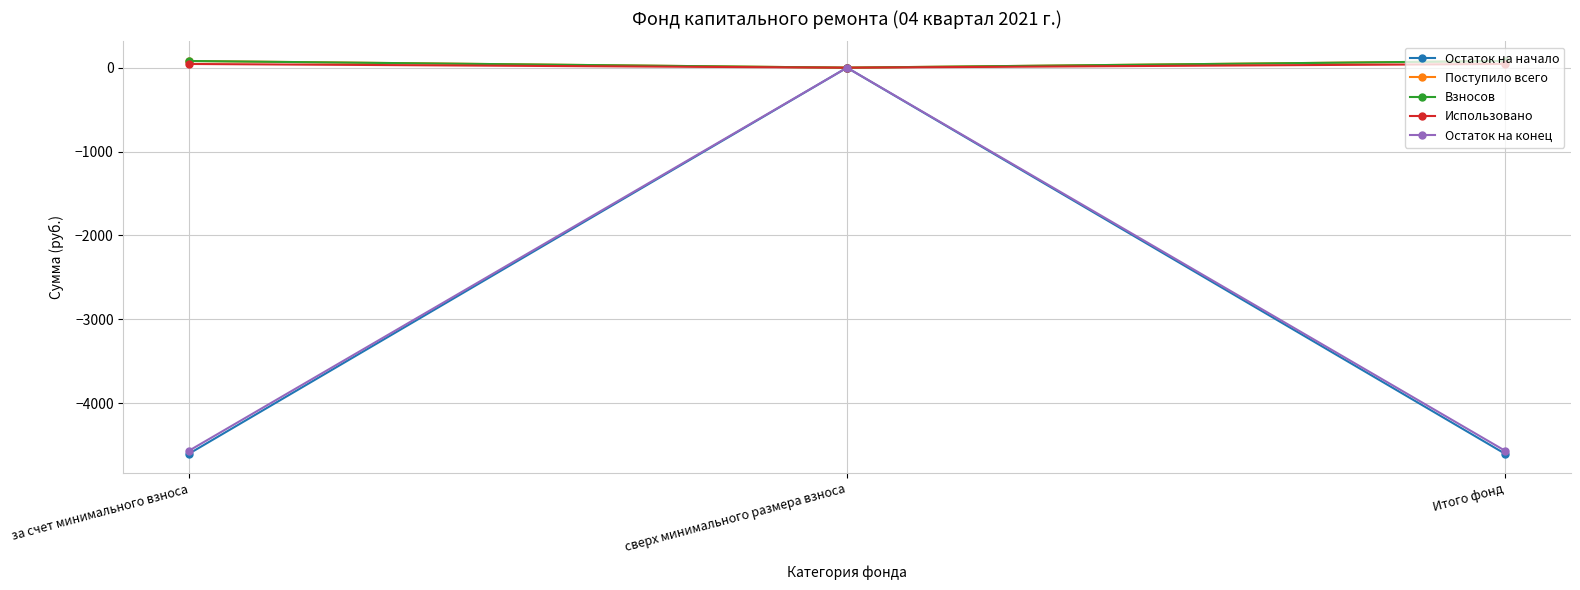

Which series changed the most between за счет минимального взноса and сверх минимального размера взноса?

Остаток на начало